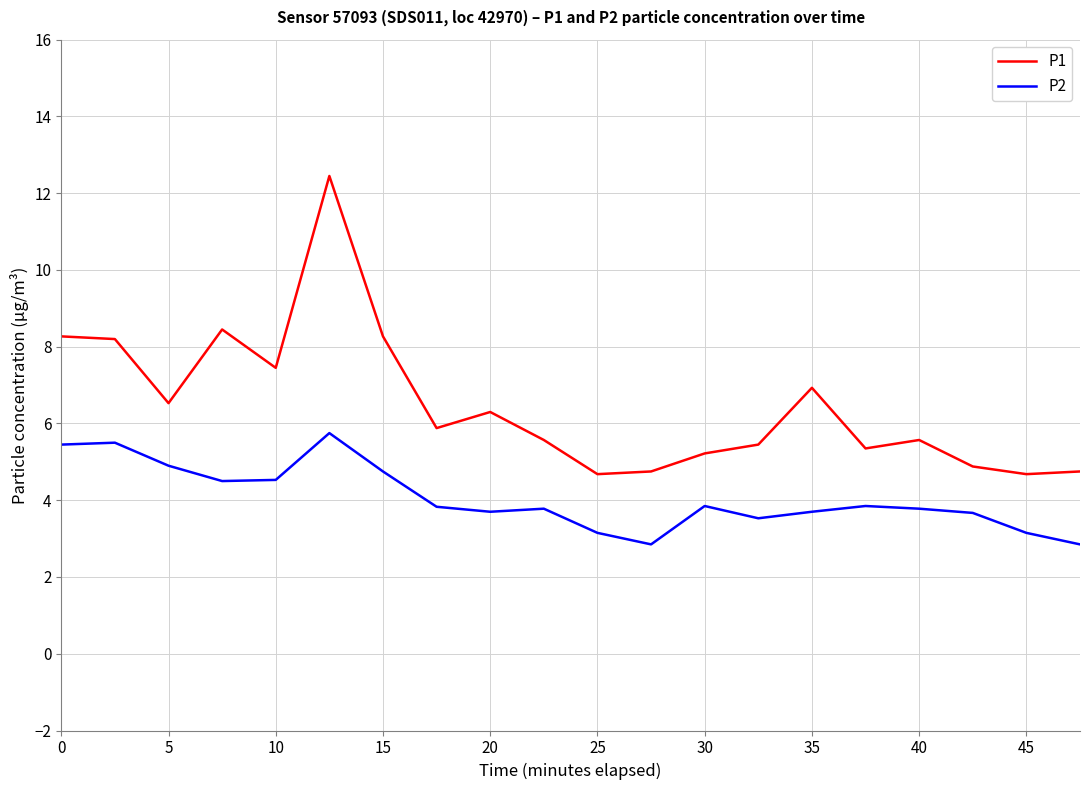

True or false: P1 and P2 cross at least once.

False